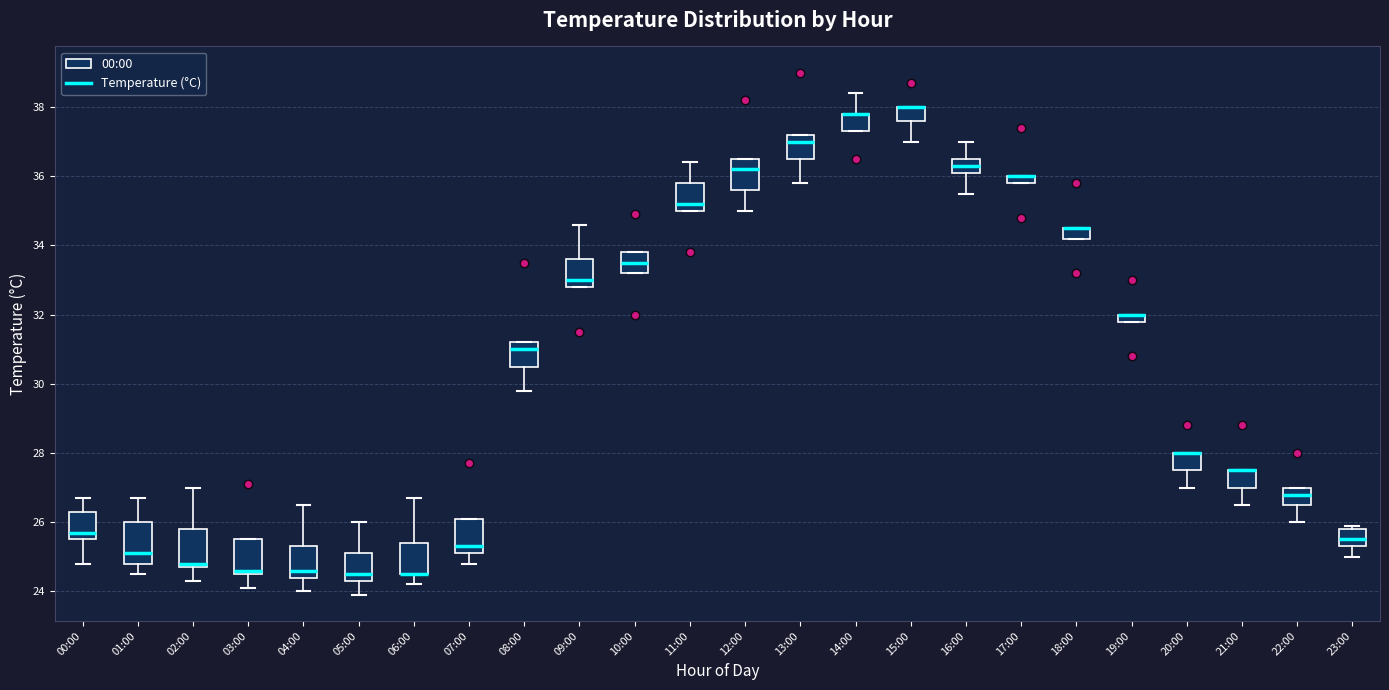

Where does the upper whisker of the box for 01:00 end on the y-axis? The values are not printed on the chart, so give them approximately, as read against the axis.

26.8